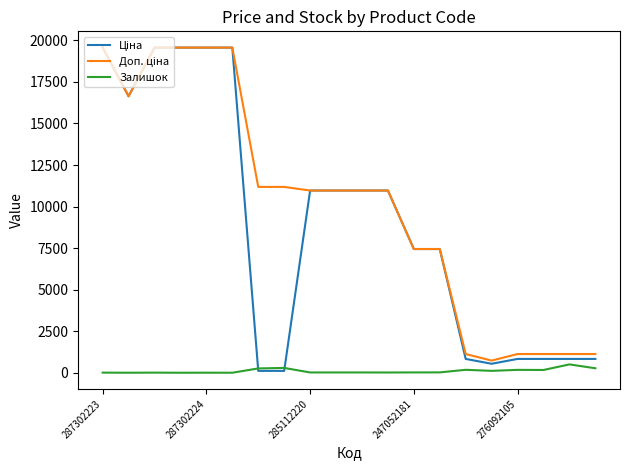

True or false: Ціна has more than 1 interior local peaks.

False